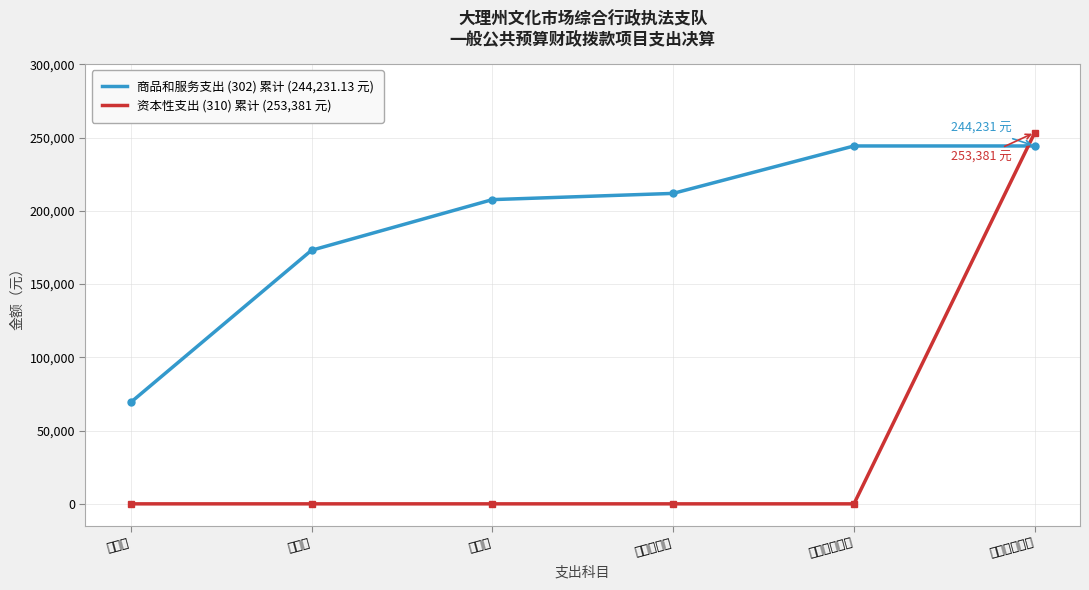

Is it true that 资本性支出 (310) 累计 (253,381 元) equals 0.0 at 公务接待费?

True